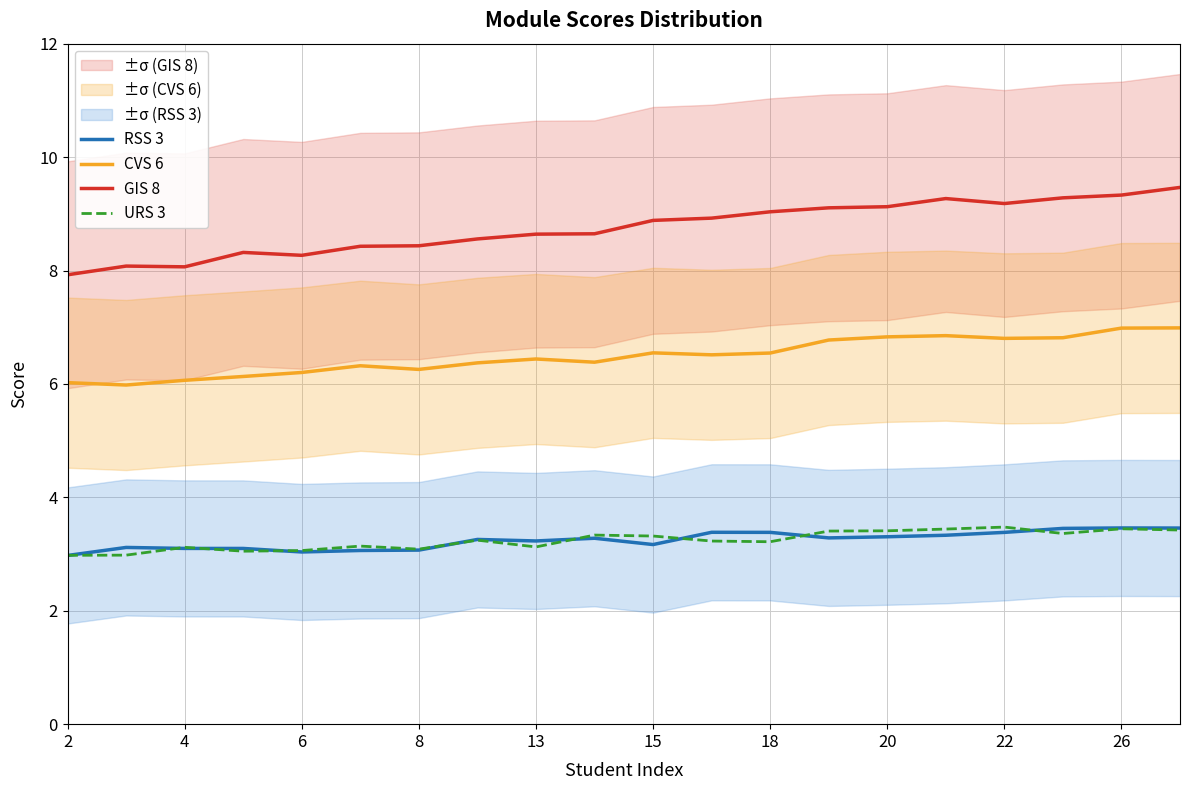

Which series ends up on top after the final intersection of RSS 3 and URS 3?

RSS 3